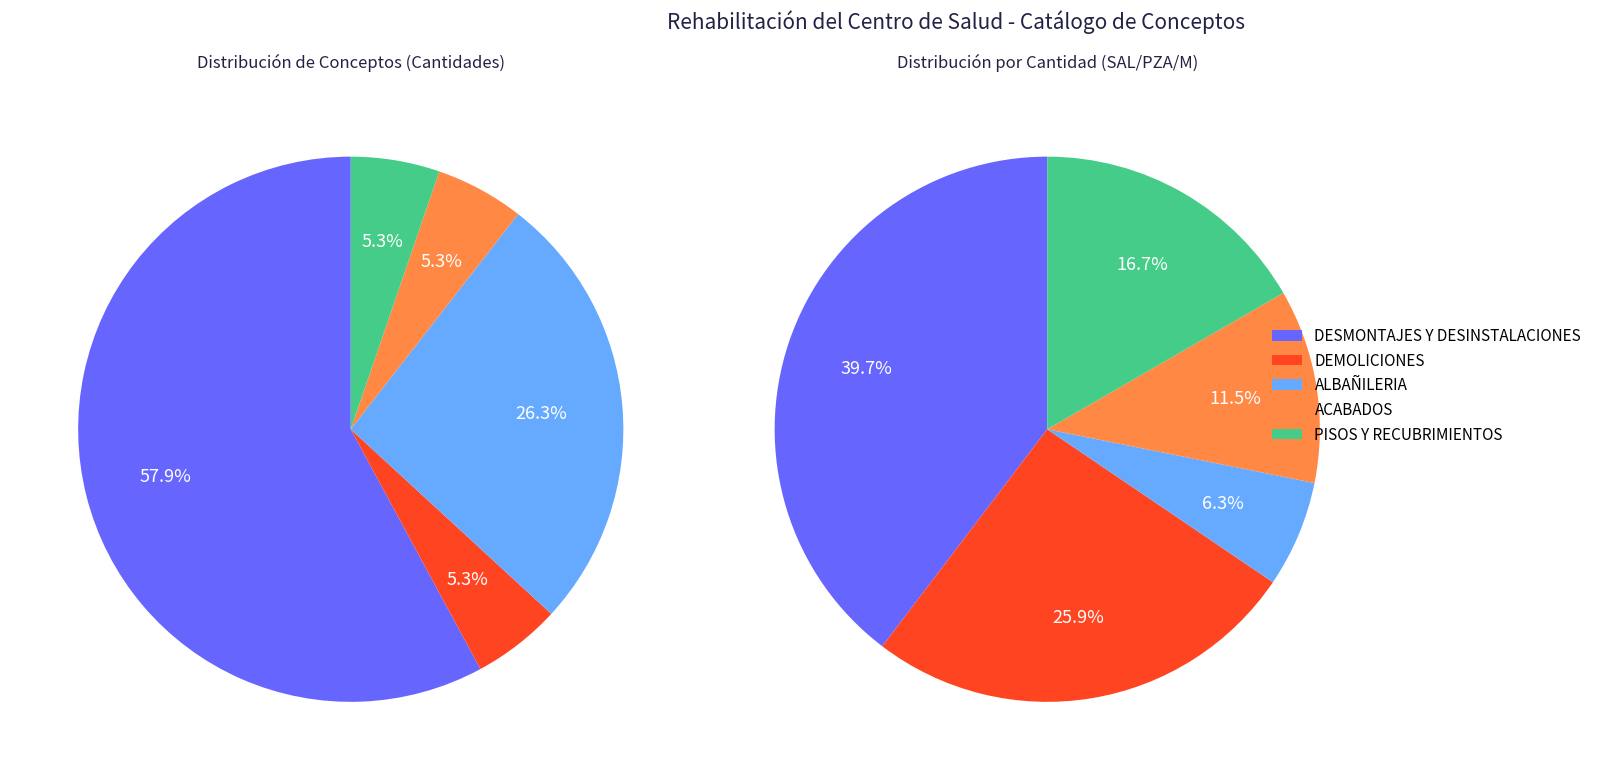

Is the sum of ALBAÑILERIA and PISOS Y RECUBRIMIENTOS greater than half?

No